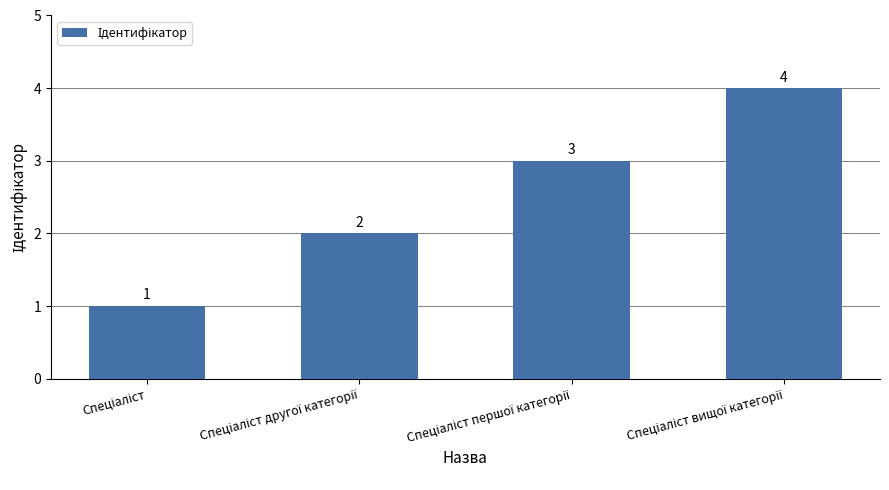

What is the value of the 3rd bar from the left?

3